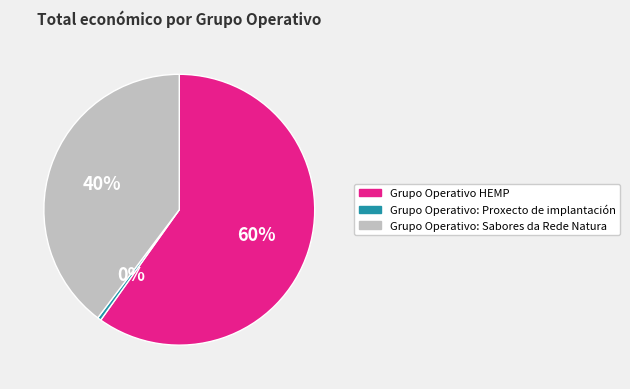

How many slices are in this pie chart?

3